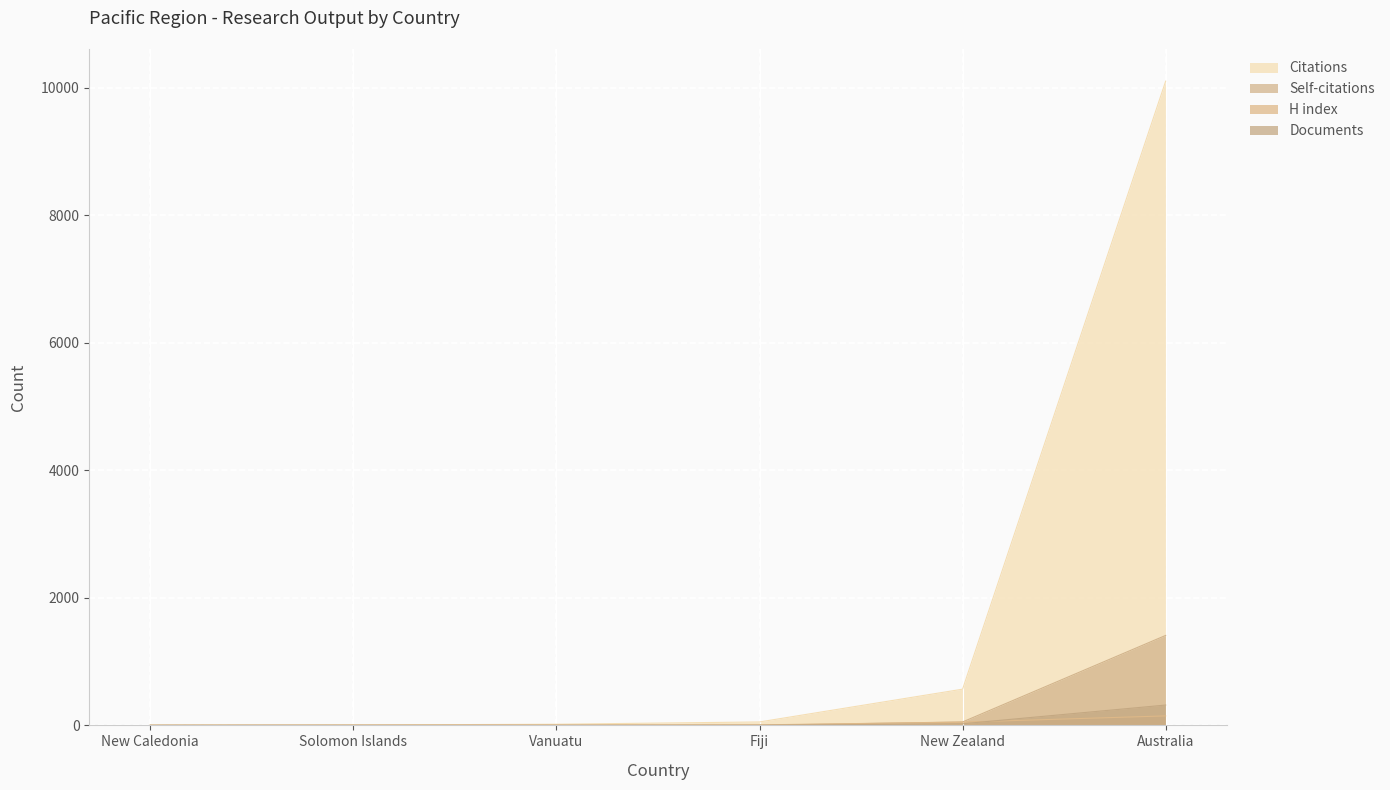

The value of Documents at Australia is 319. True or false?

True